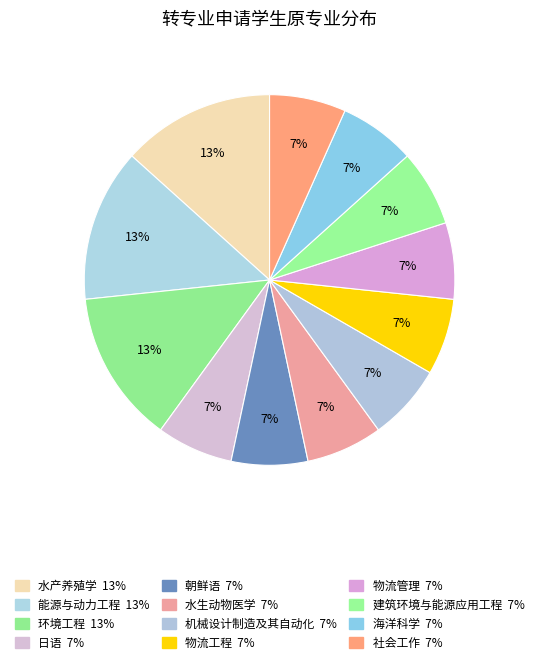

What is the largest slice in the pie chart?

水产养殖学